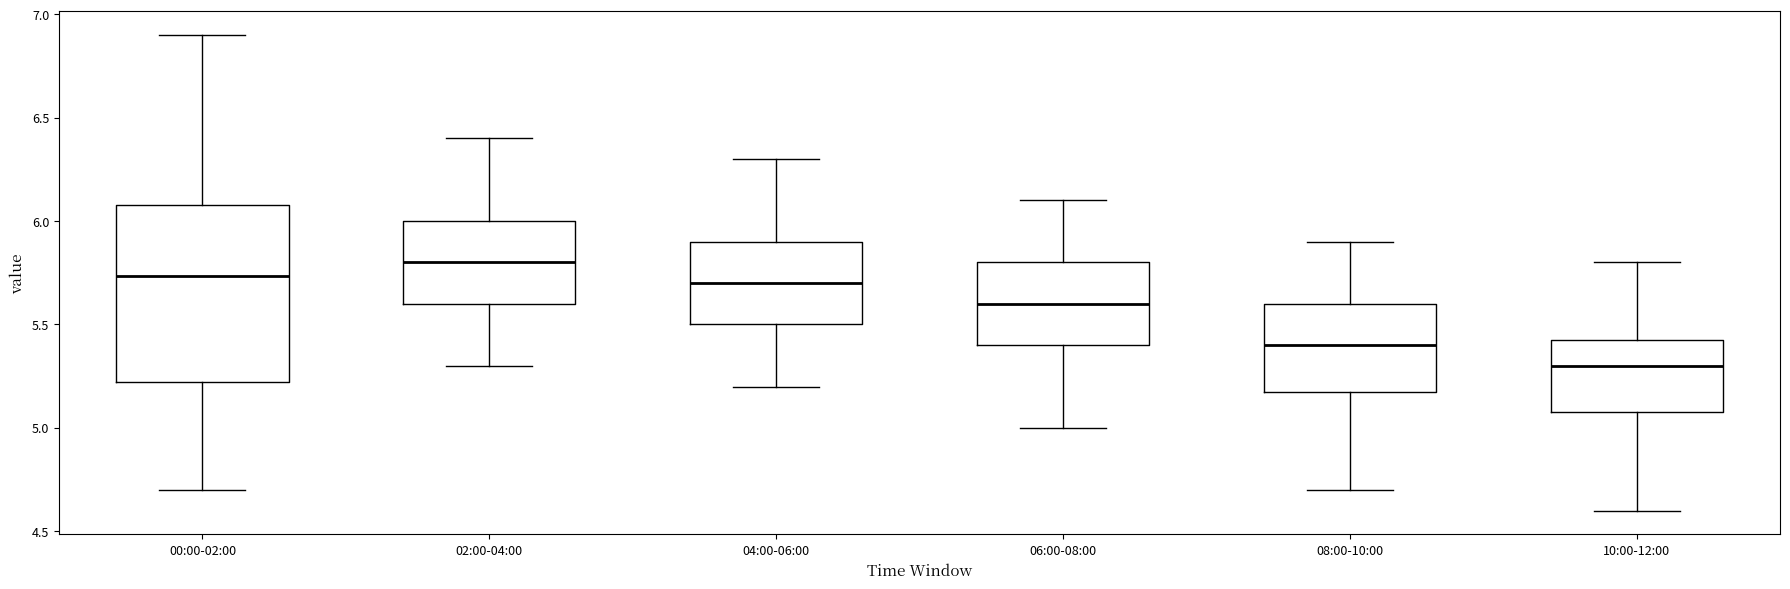

Reading left to right, transcribe this box plot: for each box, give where its median line is, the range the box spans, and where its two whiskers end, as read against the y-axis. The values are not printed on the chart, so give them approximately, as read against the axis.

00:00-02:00: median 5.75, box 5.20 to 6.10, whiskers 4.70 to 6.90
02:00-04:00: median 5.80, box 5.60 to 6.00, whiskers 5.30 to 6.40
04:00-06:00: median 5.70, box 5.50 to 5.90, whiskers 5.20 to 6.30
06:00-08:00: median 5.60, box 5.40 to 5.80, whiskers 5.00 to 6.10
08:00-10:00: median 5.40, box 5.20 to 5.60, whiskers 4.70 to 5.90
10:00-12:00: median 5.30, box 5.10 to 5.45, whiskers 4.60 to 5.80